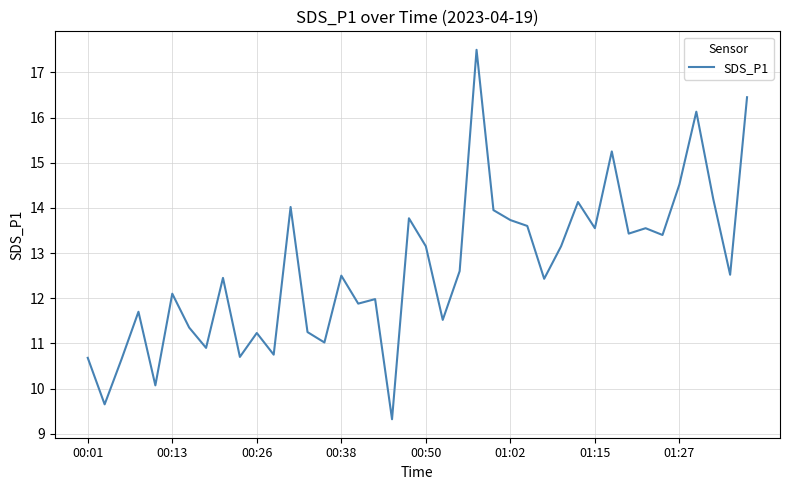

What is the greatest value displayed?

17.5